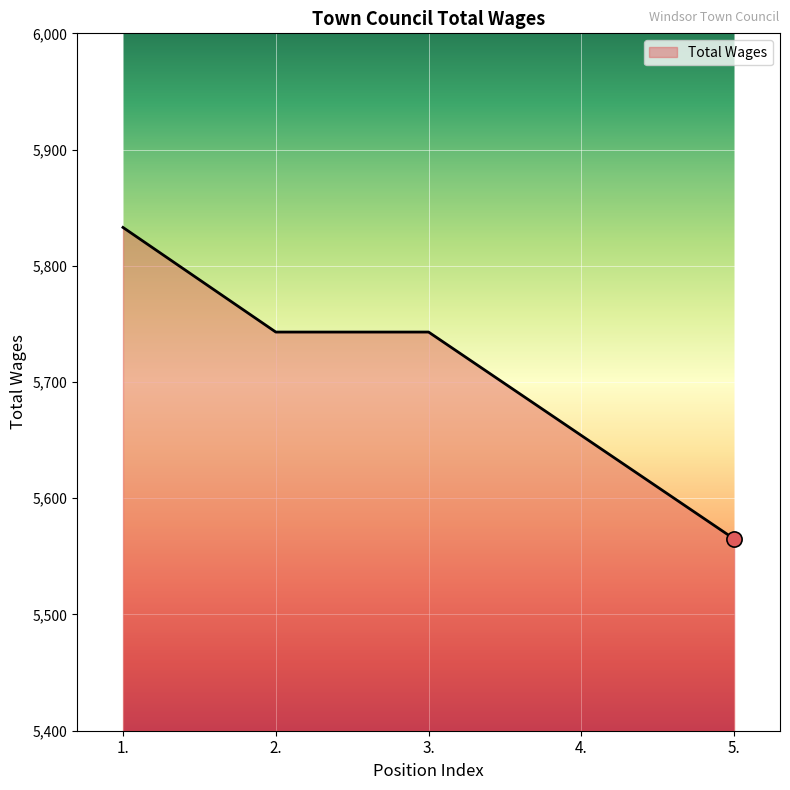

What is the change in value from 4. to 5.?

-89